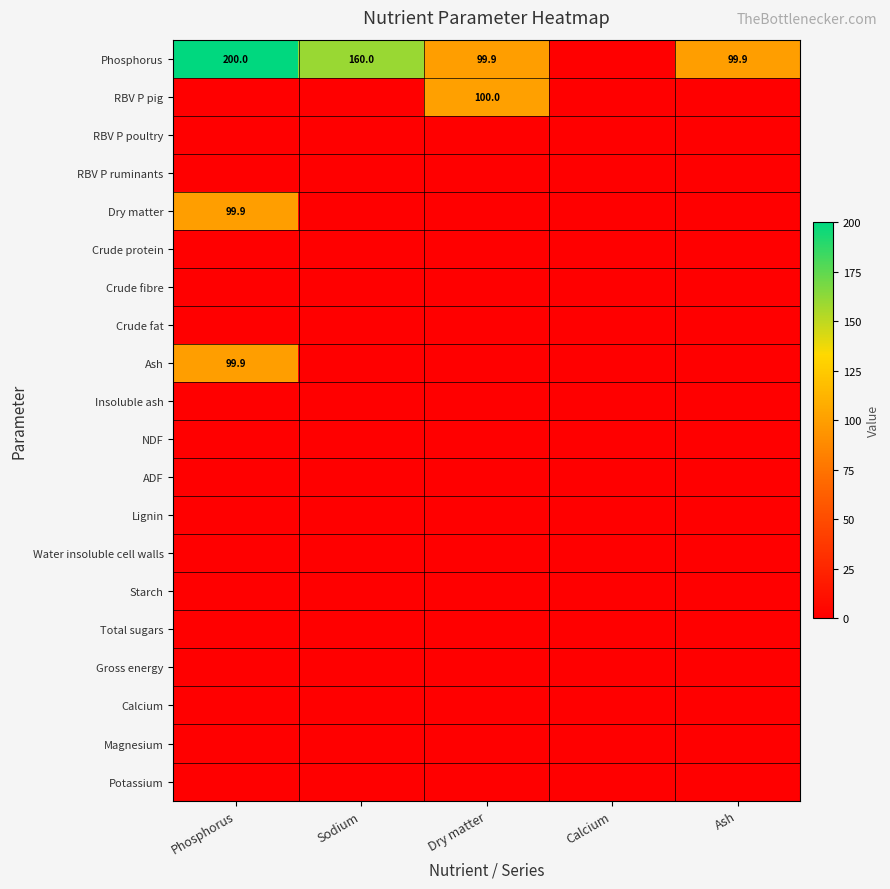

Between Phosphorus and Sodium, which is larger?

Phosphorus